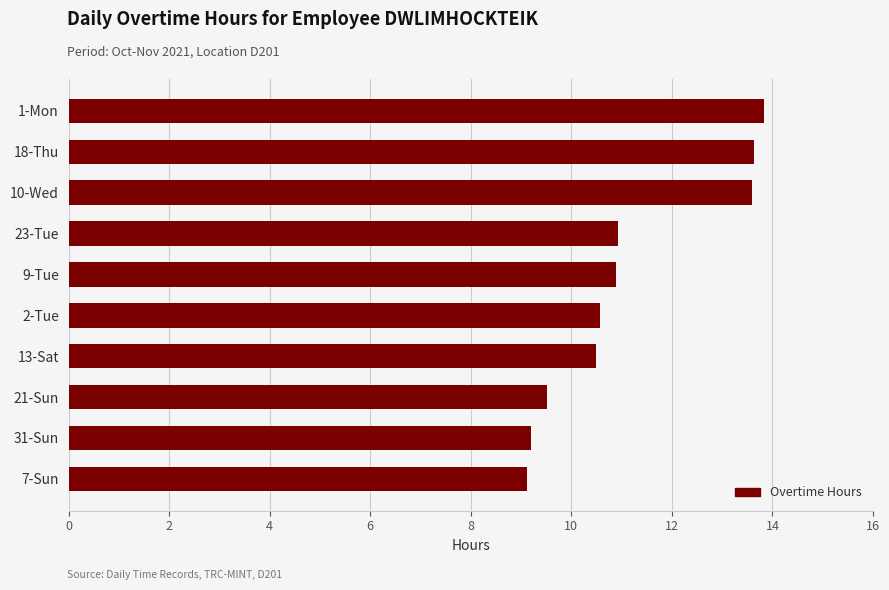

What is the ratio of the value at 13-Sat to the value at 10-Wed?

0.8